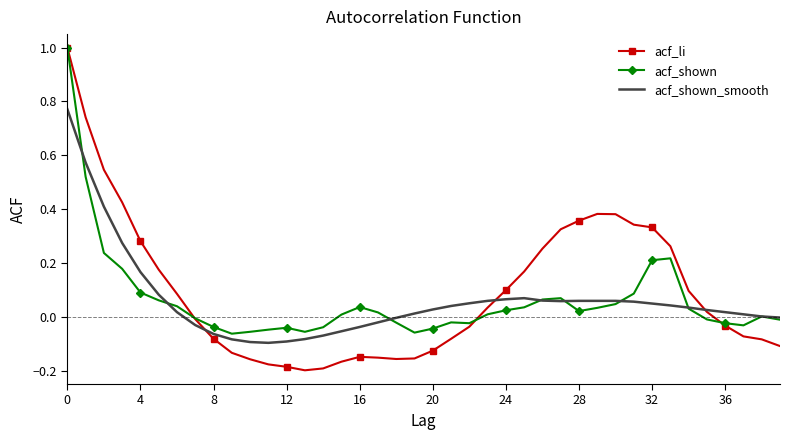

Which series has the widest spread of values?

acf_li